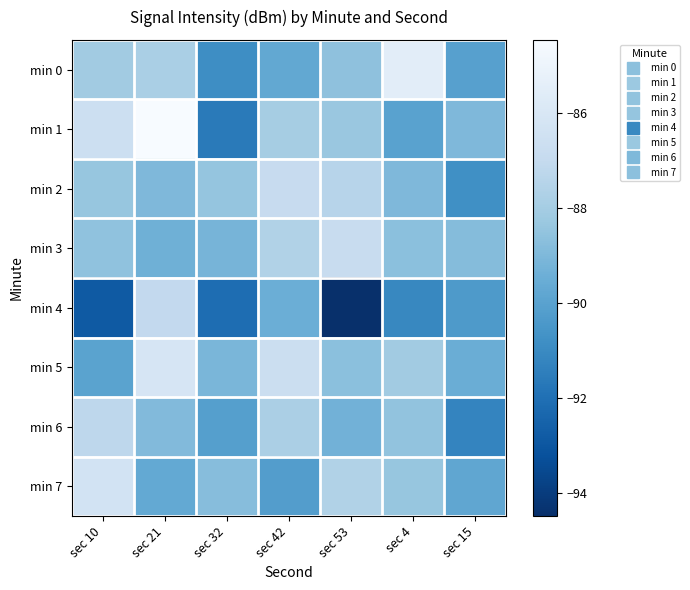

Which series changed the most between sec 10 and sec 42?

min 7